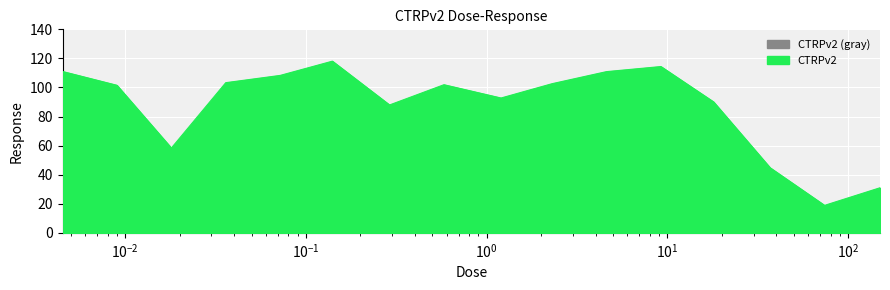

What is the label of the 5th point from the right?

9.2